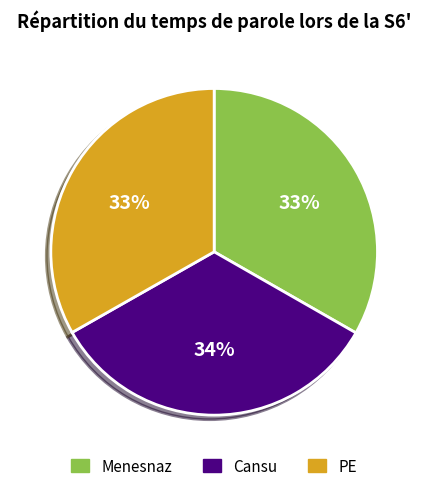

Is there a majority slice in this chart?

No